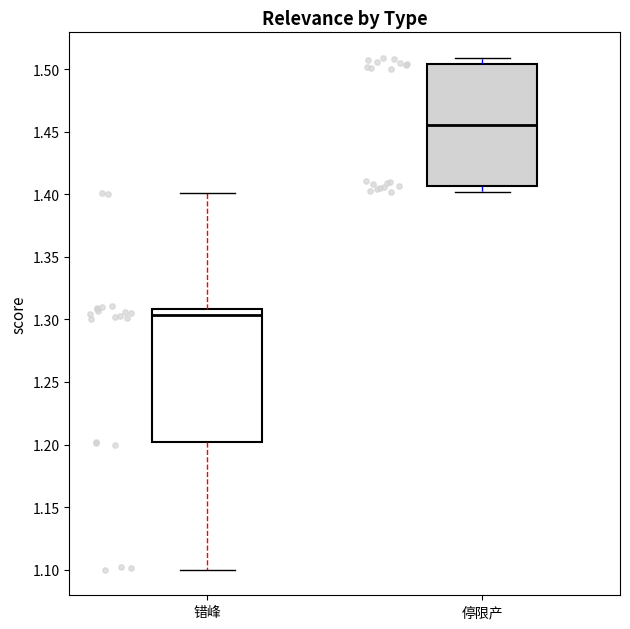

Where does the lower whisker of the box for 错峰 end on the y-axis? The values are not printed on the chart, so give them approximately, as read against the axis.

1.100